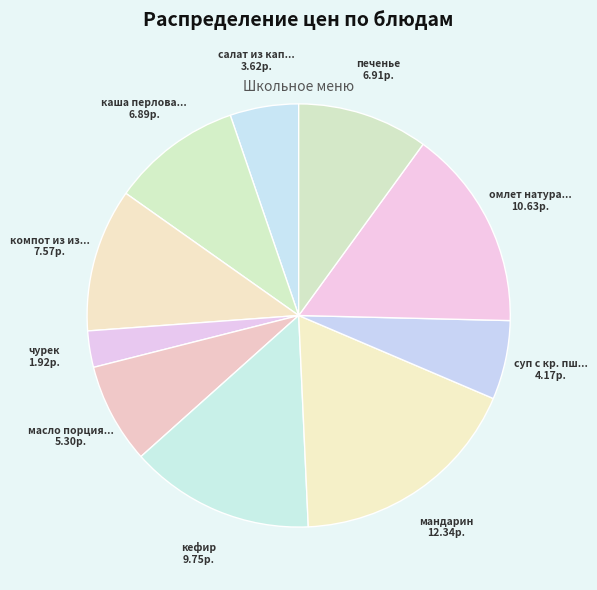

How many segments does this pie chart have?

10